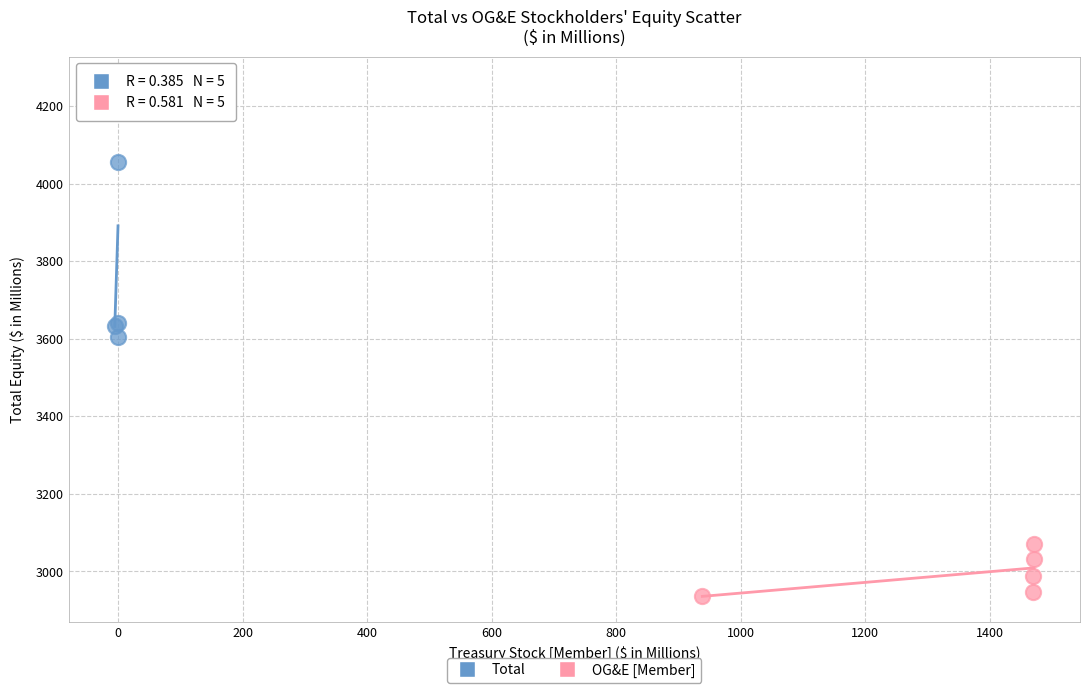

Which series contains the lowest Y value?

OG&E [Member]